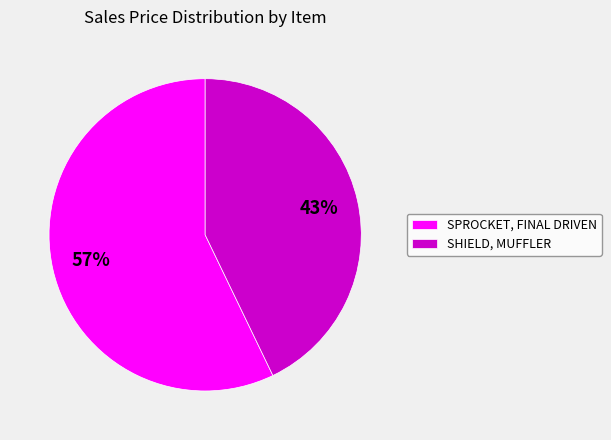

True or false: SHIELD, MUFFLER accounts for 43% of the total.

True